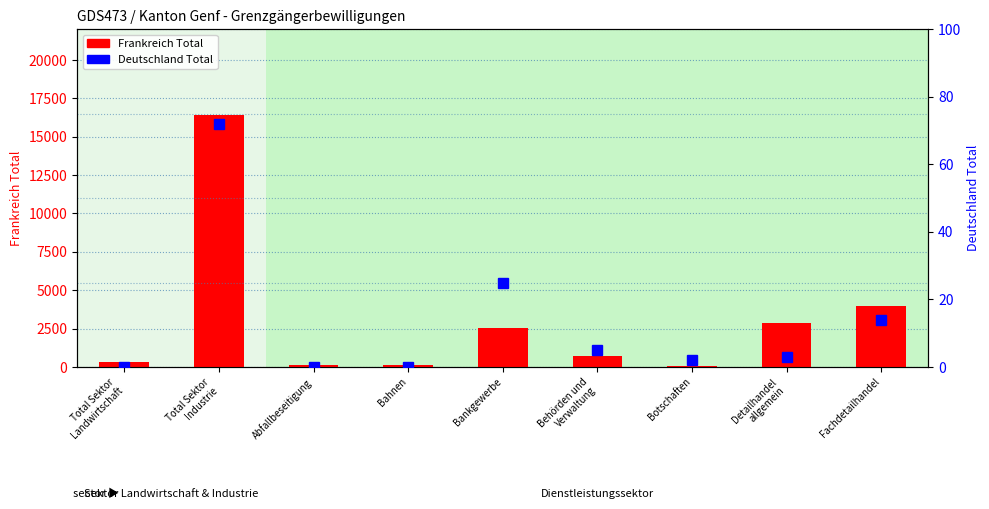

What is the sum of the Frankreich Total values at Botschaften and Total Sektor
Industrie?

16469